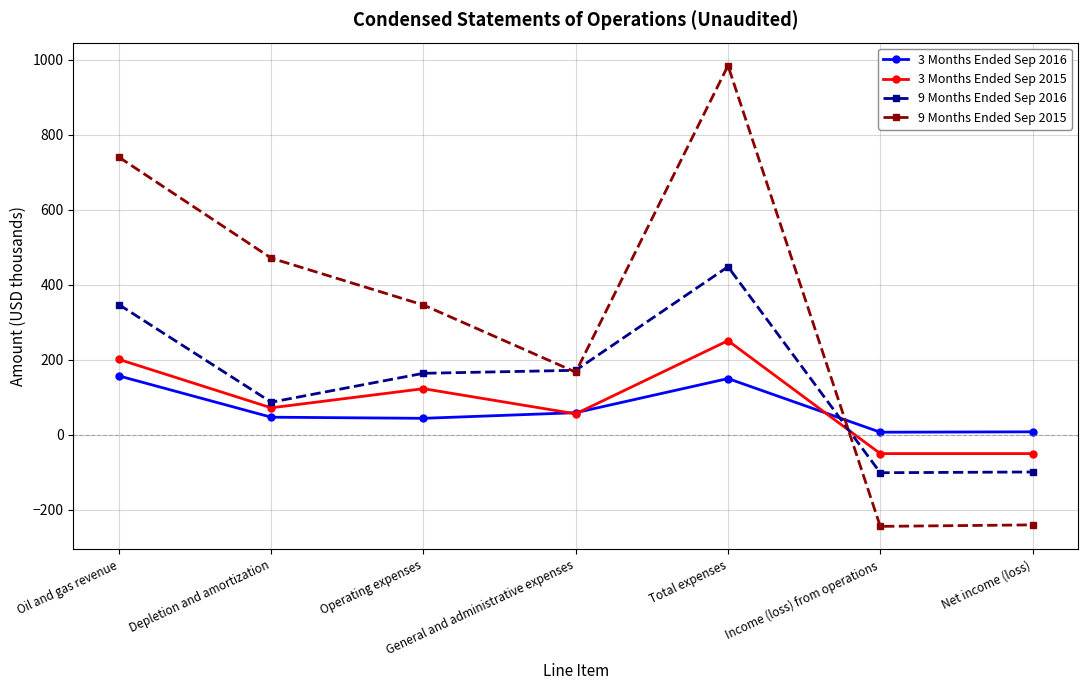

What is the smallest value displayed?

-244